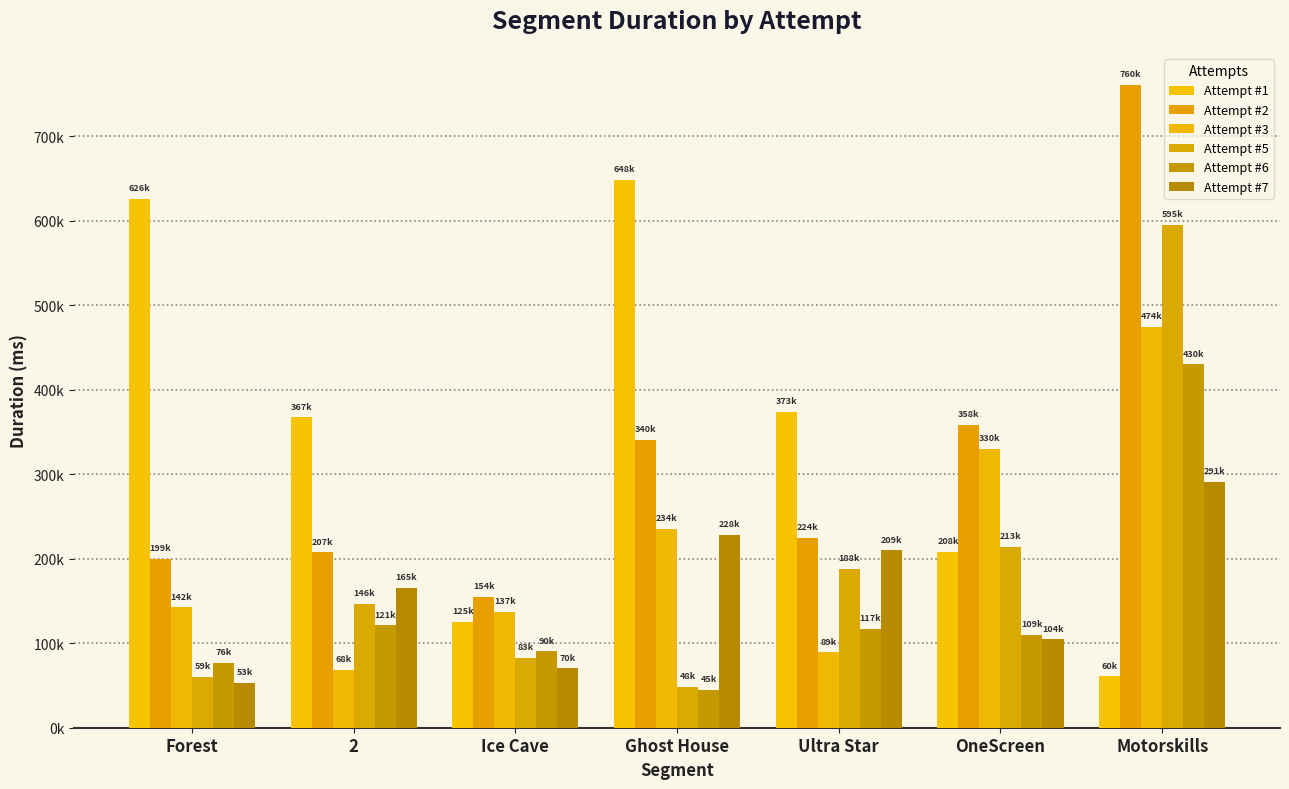

Are the bars horizontal?

No